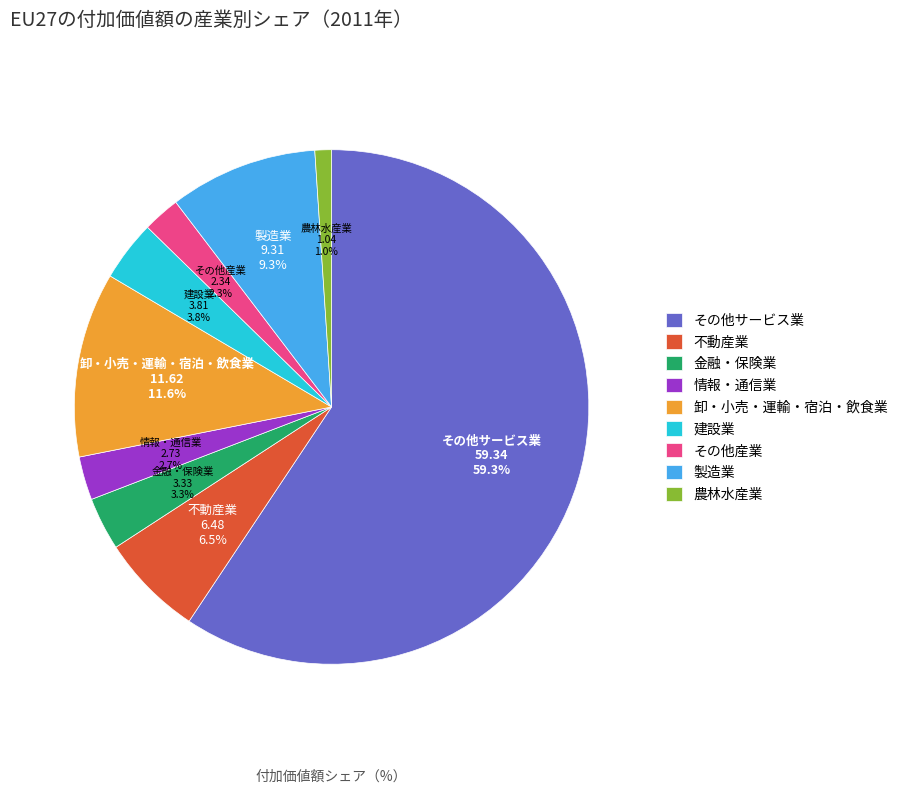

Which slice is the smallest?

農林水産業